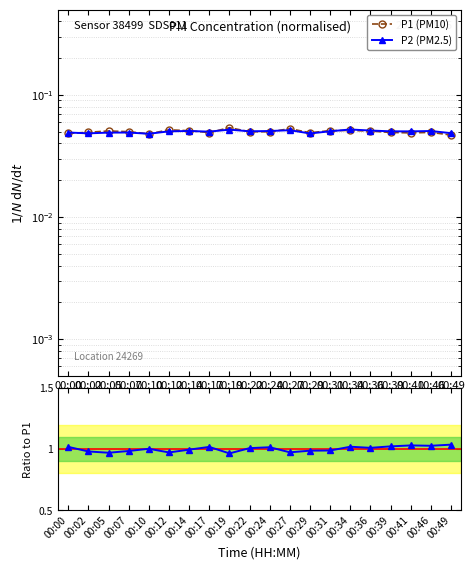

Is the value of P2 / P1 at 00:34 greater than the value of P1 (PM10) at 00:22?

Yes